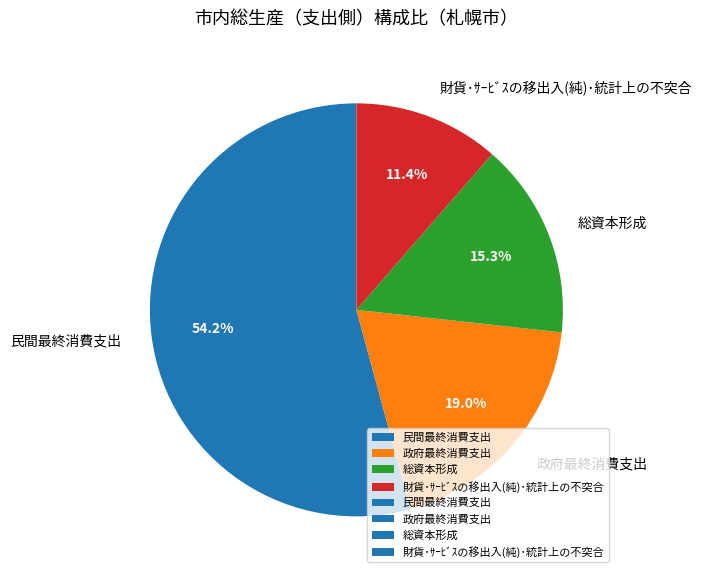

Combined, what portion of the pie is 総資本形成 and 民間最終消費支出?

69.6%